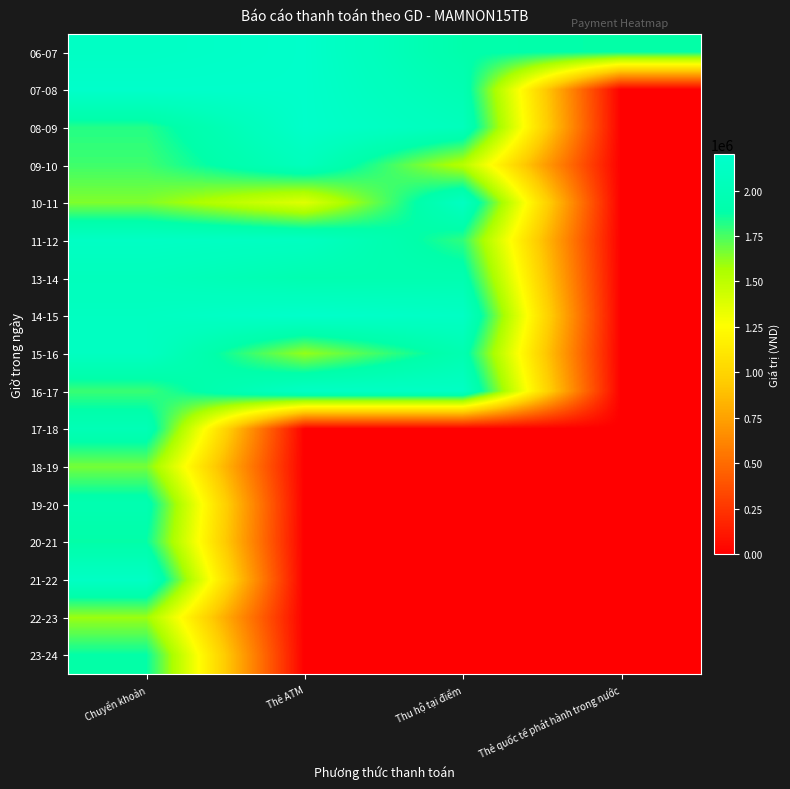

At Thẻ quốc tế phát hành trong nước, list the series in order from smallest to largest.

07-08, 08-09, 09-10, 10-11, 11-12, 13-14, 14-15, 15-16, 16-17, 17-18, 18-19, 19-20, 20-21, 21-22, 22-23, 23-24, 06-07